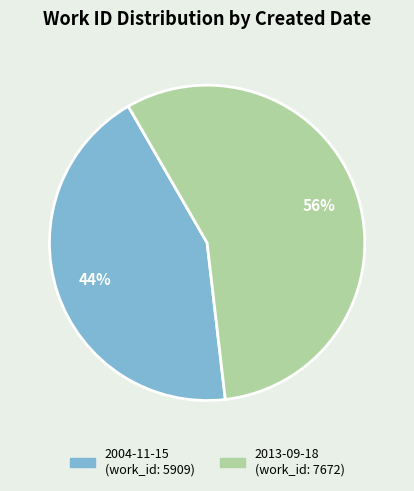

What percentage is the 2013-09-18 slice, to the nearest percent?

56%